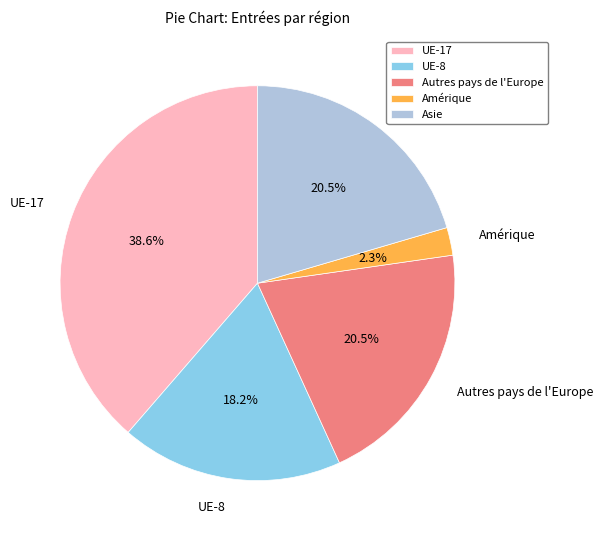

Which has a higher value, Amérique or UE-17?

UE-17